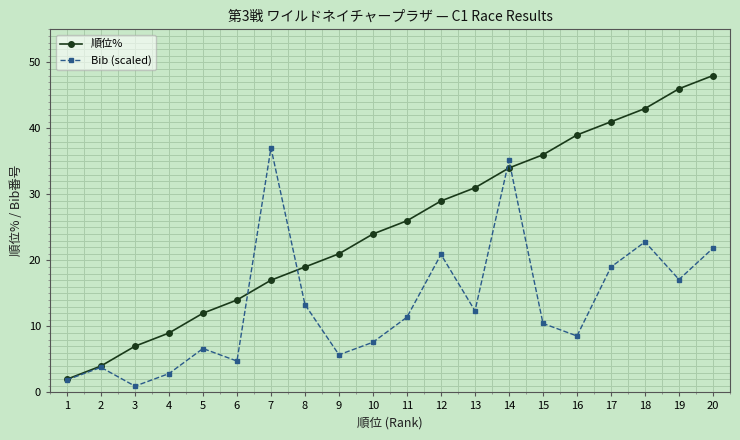

At which label does Bib (scaled) reach its peak?

7